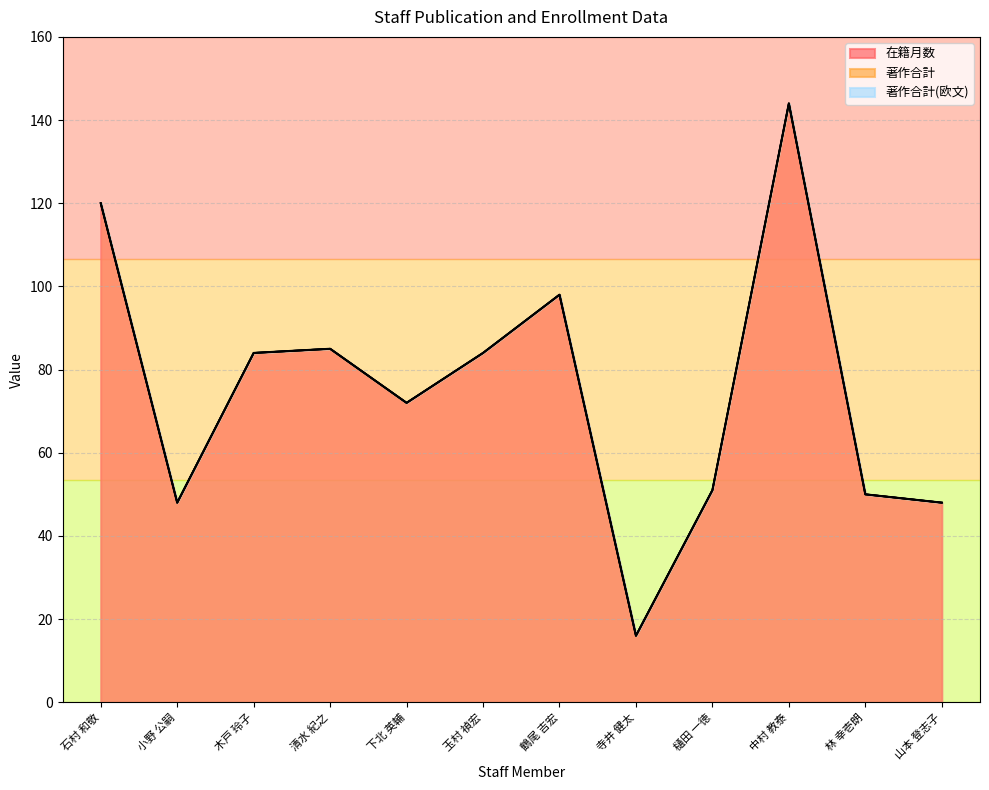

Reading right to left, extract all data points from this chart.

在籍月数: 48	50	144	51	16	98	84	72	85	84	48	120
著作合計: 0	0	0	0	0	0	0	0	0	0	0	0
著作合計(欧文): 0	0	0	0	0	0	0	0	0	0	0	0